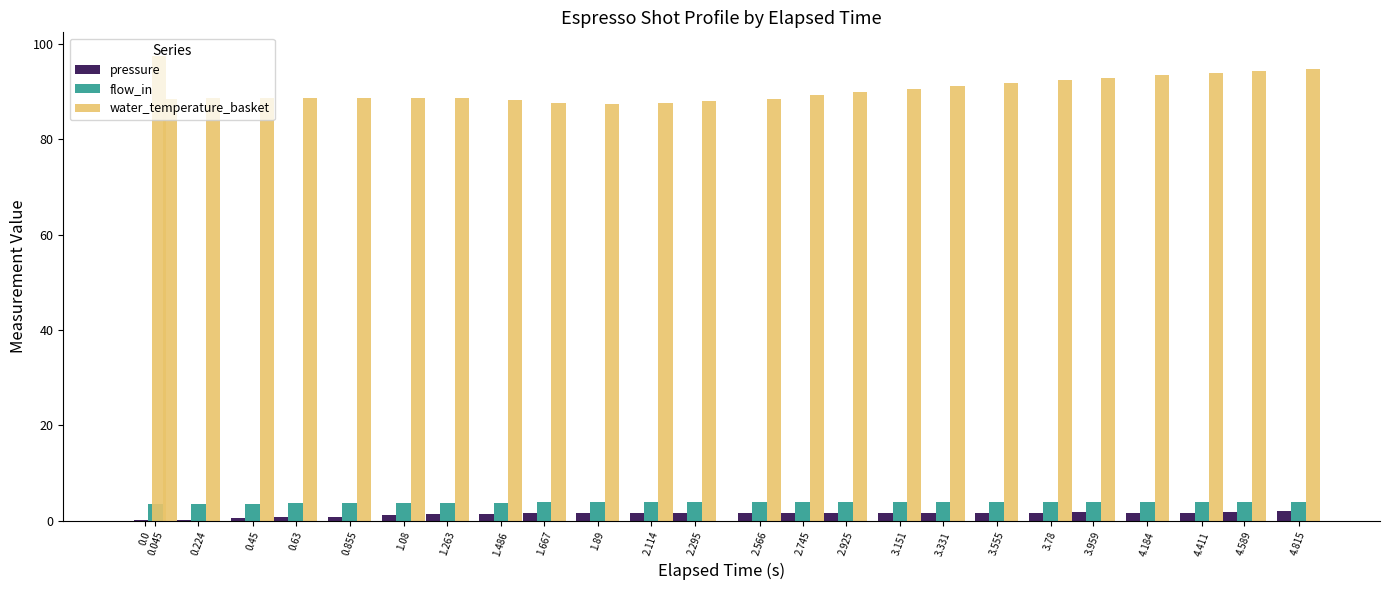

The water_temperature_basket series shows 89.8 at 2.925. True or false?

True